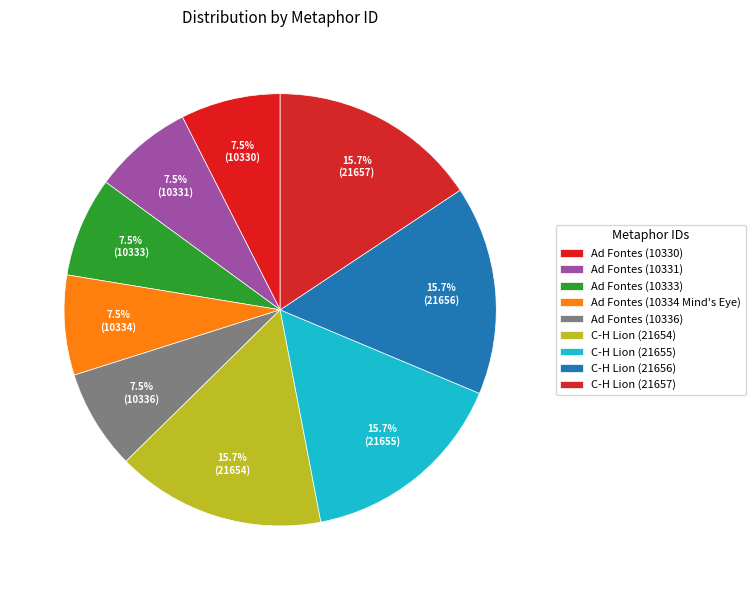

Is there any slice that represents more than half of the pie?

No